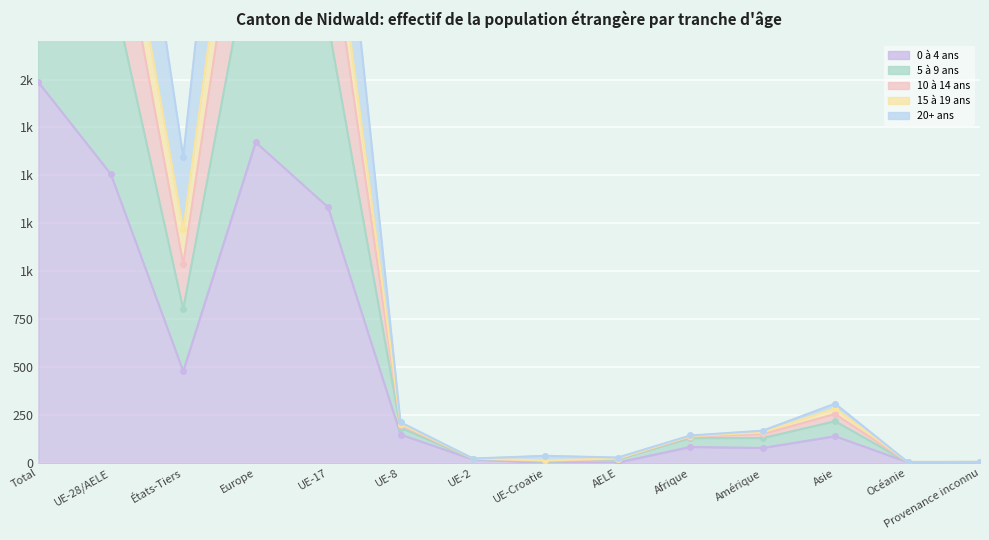

Which has a higher value, Amérique or UE-8?

UE-8